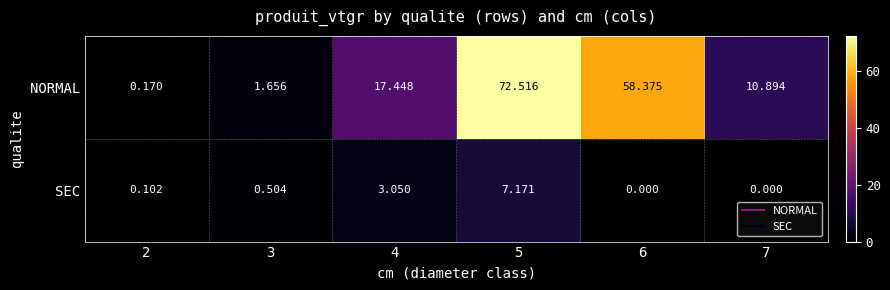

Rank the series at 5 from highest to lowest value.

NORMAL, SEC